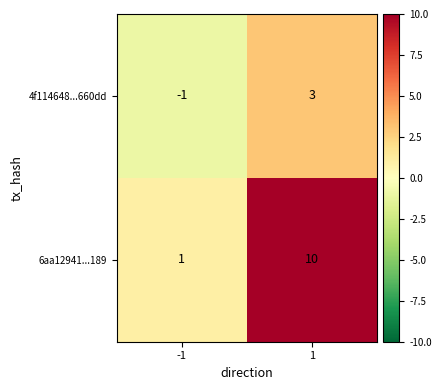

Which series has the largest total across all categories?

6aa12941...189